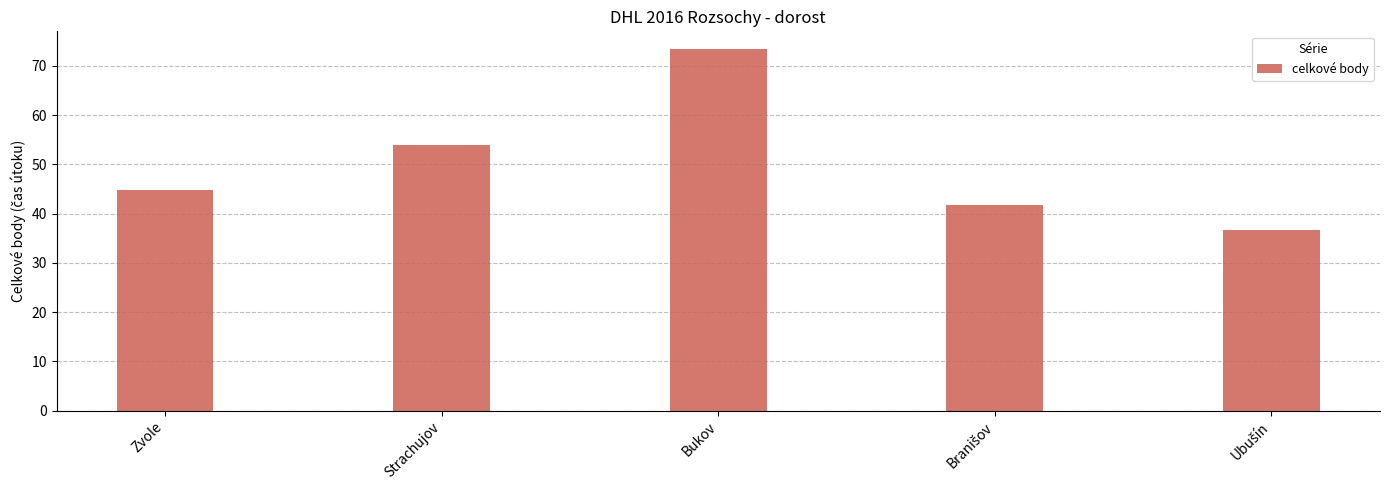

Reading left to right, list all the values displayed in this chart.

44.9	53.9	73.4	41.7	36.7